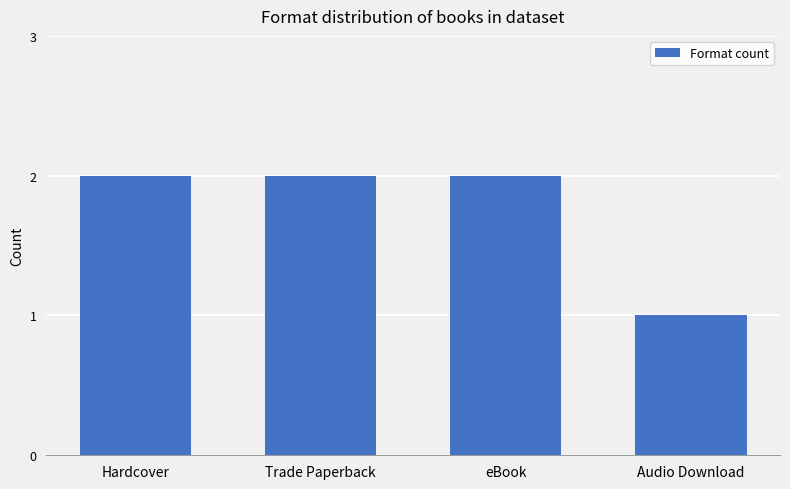

What is the sum of the values at eBook and Hardcover?

4